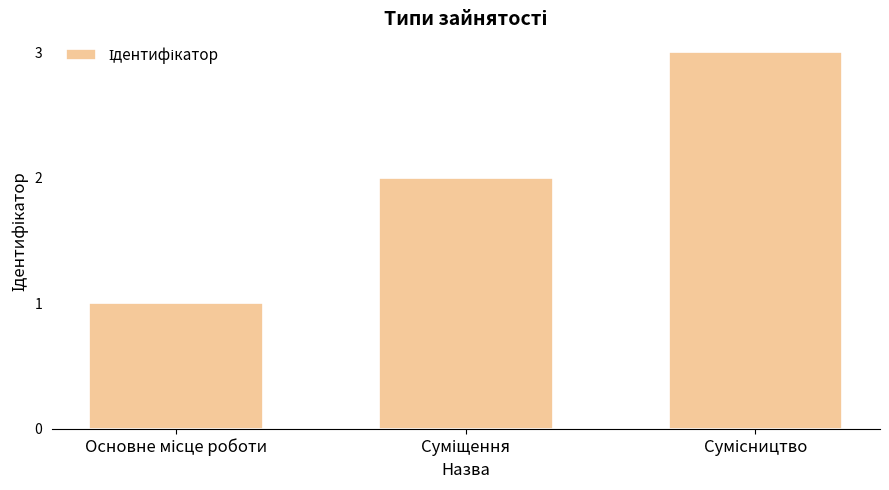

What is the maximum value shown in the chart?

3